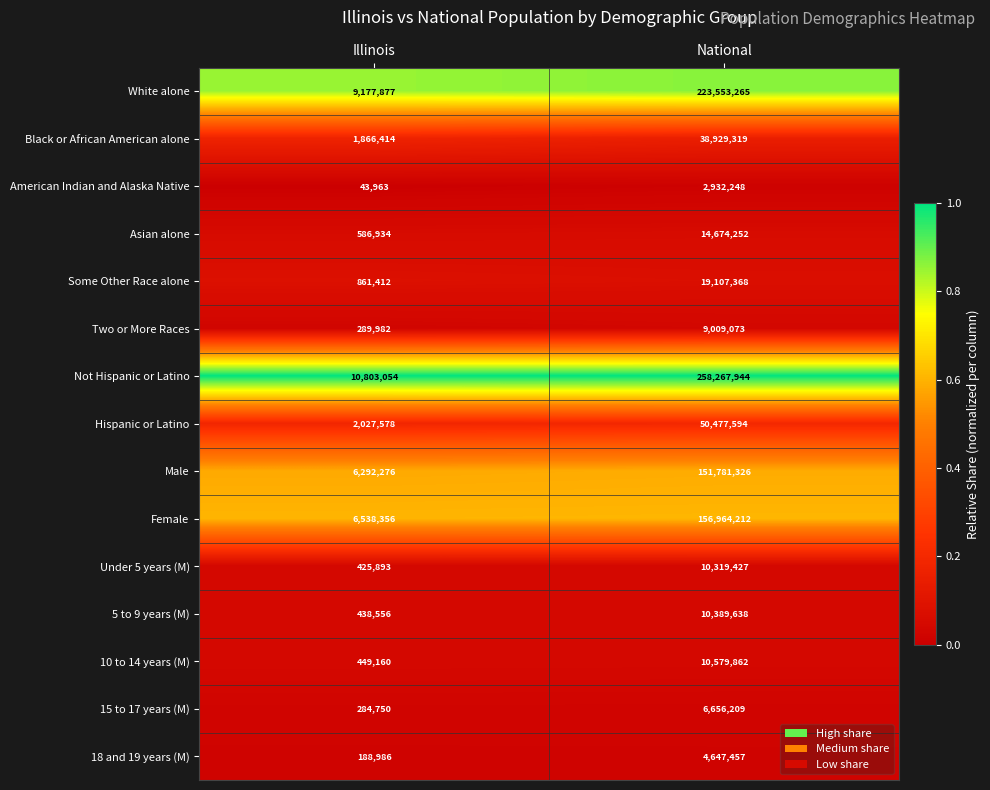

Which category has the highest value across all series?

National